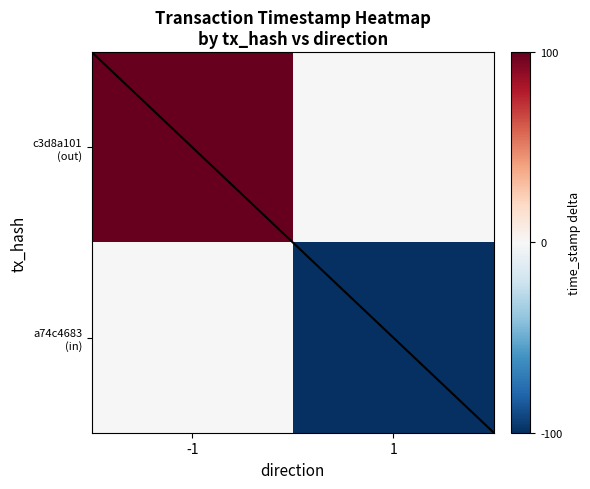

Which series has the widest spread of values?

c3d8a101 (out)